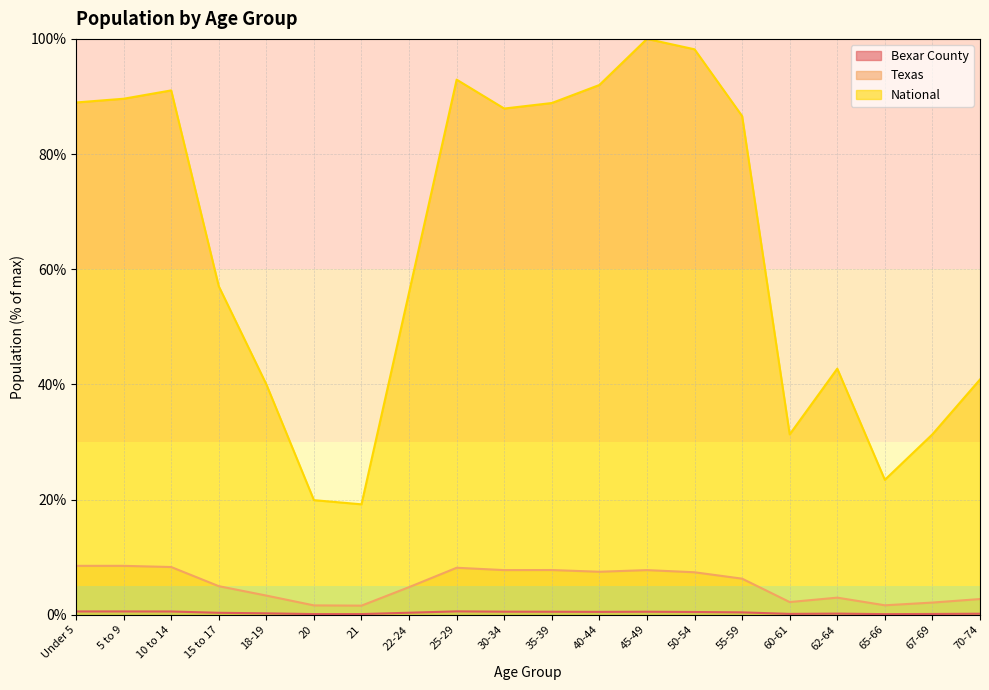

Reading left to right, list all the values displayed in this chart.

Bexar County: Under 5=0.6	5 to 9=0.6	10 to 14=0.6	15 to 17=0.3	18-19=0.2	20=0.1	21=0.1	22-24=0.4	25-29=0.6	30-34=0.5	35-39=0.5	40-44=0.5	45-49=0.5	50-54=0.5	55-59=0.4	60-61=0.2	62-64=0.2	65-66=0.1	67-69=0.1	70-74=0.2
Texas: Under 5=8.5	5 to 9=8.5	10 to 14=8.3	15 to 17=5.0	18-19=3.3	20=1.6	21=1.6	22-24=4.8	25-29=8.2	30-34=7.8	35-39=7.8	40-44=7.5	45-49=7.8	50-54=7.4	55-59=6.3	60-61=2.2	62-64=3.0	65-66=1.6	67-69=2.1	70-74=2.7
National: Under 5=89.0	5 to 9=89.6	10 to 14=91.1	15 to 17=57.0	18-19=40.0	20=19.9	21=19.2	22-24=56.0	25-29=92.9	30-34=87.9	35-39=88.9	40-44=92.0	45-49=100.0	50-54=98.2	55-59=86.6	60-61=31.3	62-64=42.7	65-66=23.4	67-69=31.3	70-74=40.9